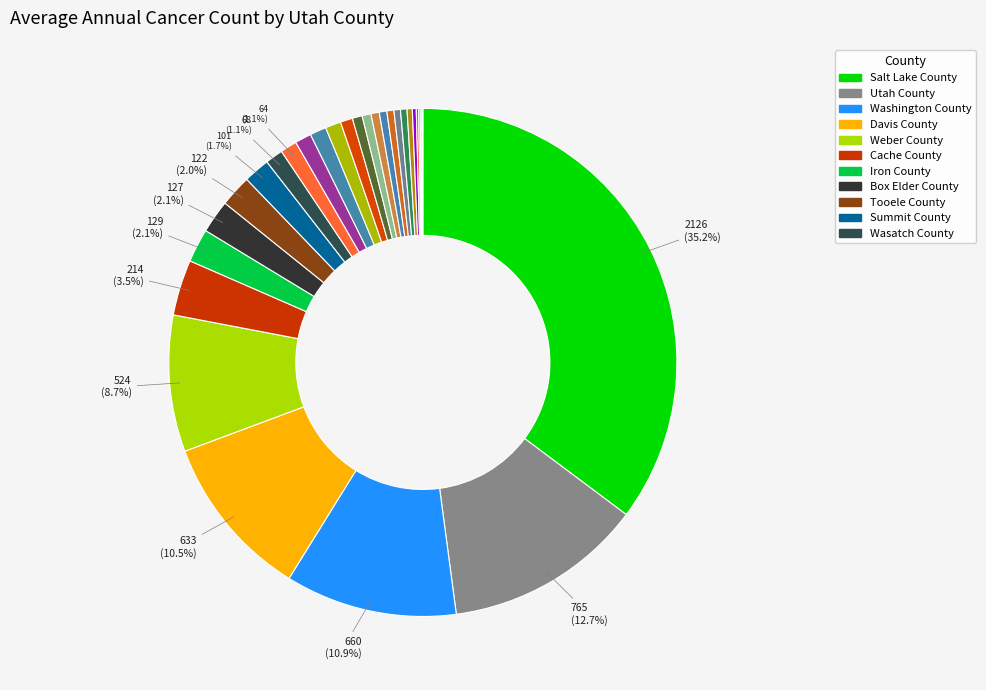

Does any single category account for the majority?

No